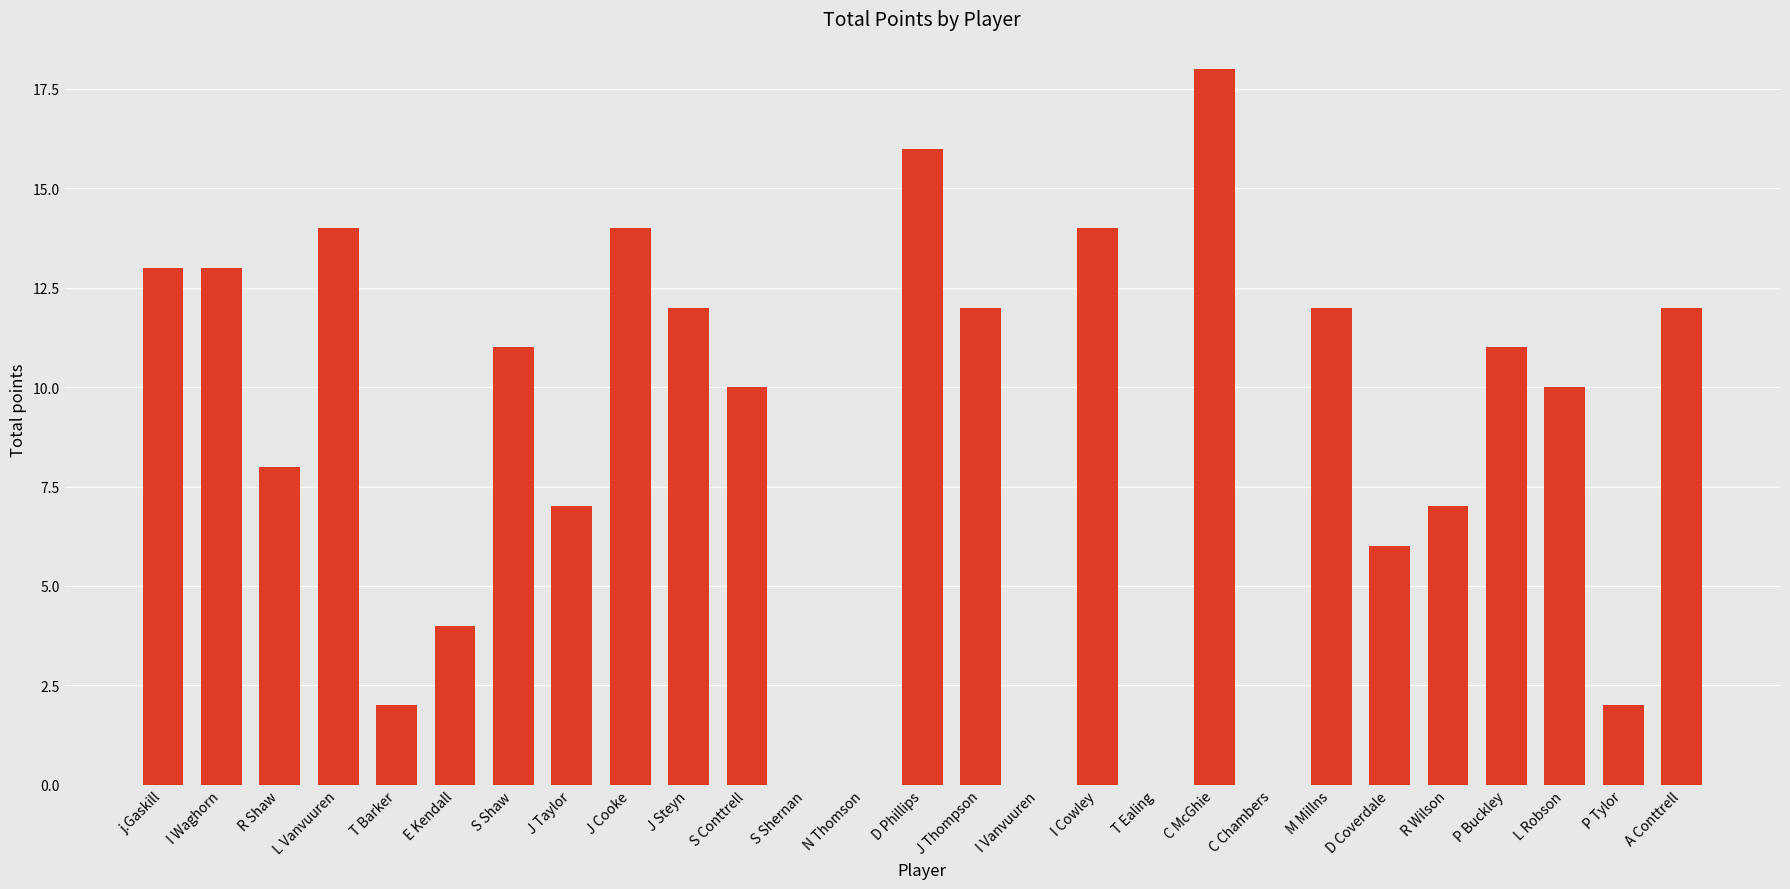

What is the average value?

8